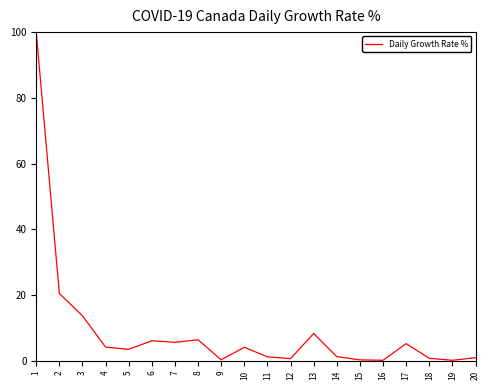

True or false: the data shows 4.0 at 13.

False